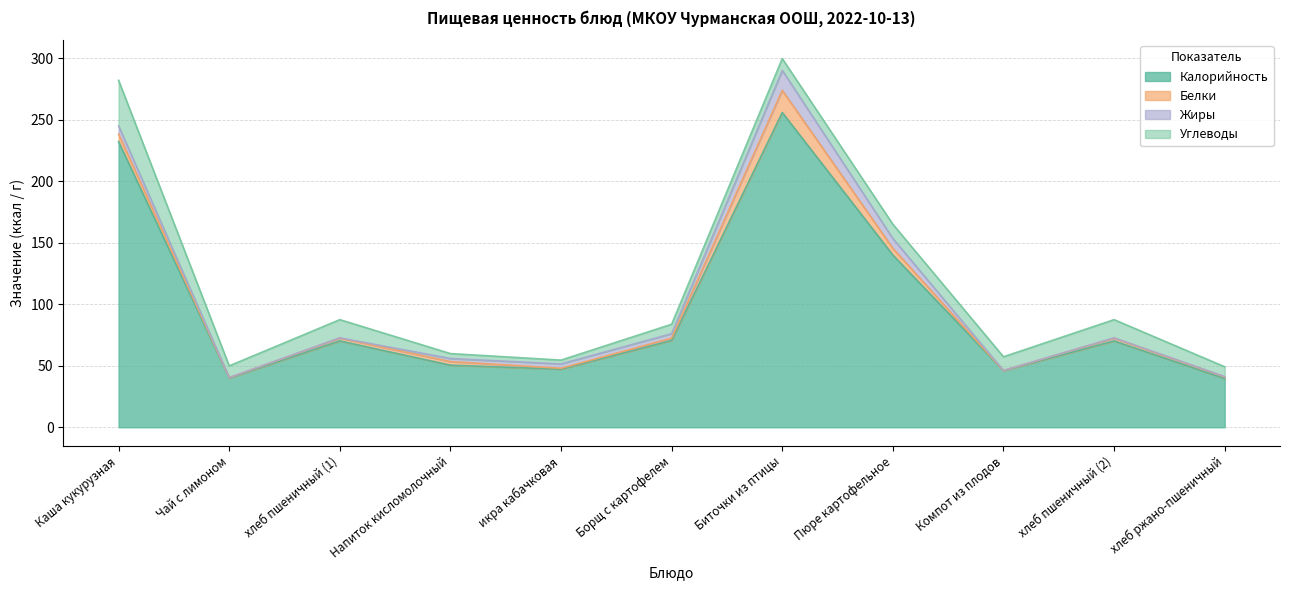

What is the difference between the maximum and minimum values in the Калорийность series?

216.2